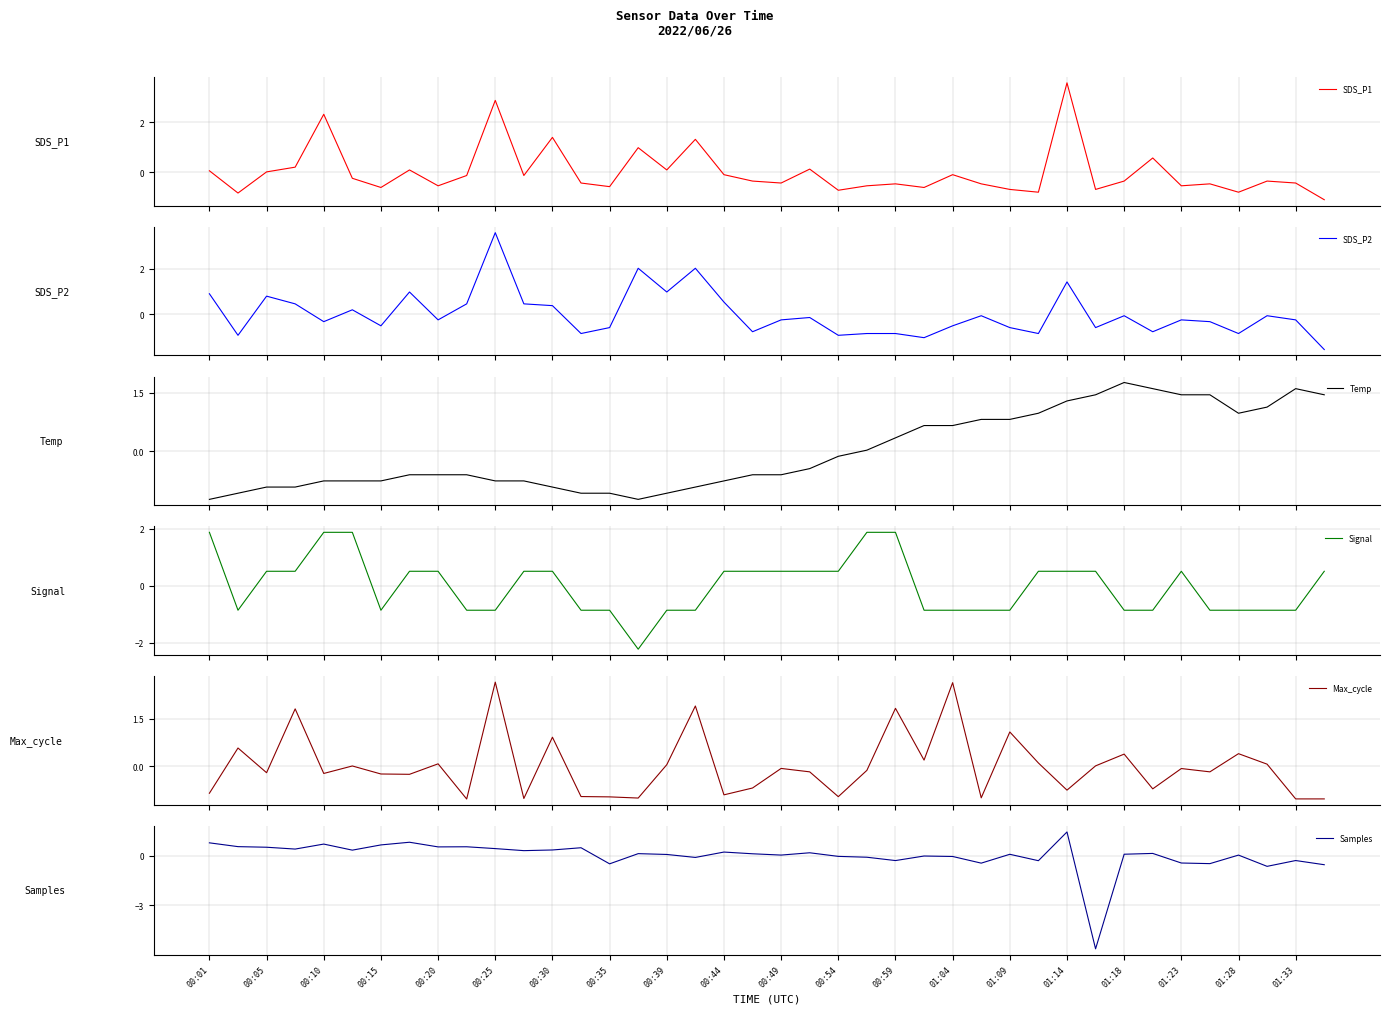

At which label does SDS_P1 first exceed 0?

00:01